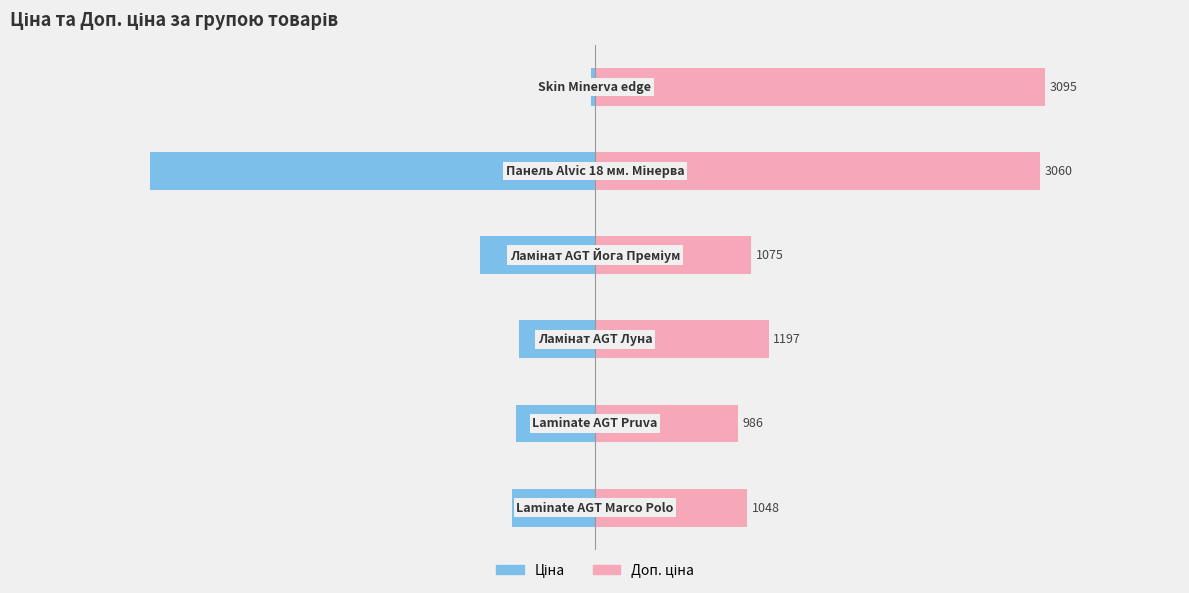

How many data points does each series have?

6